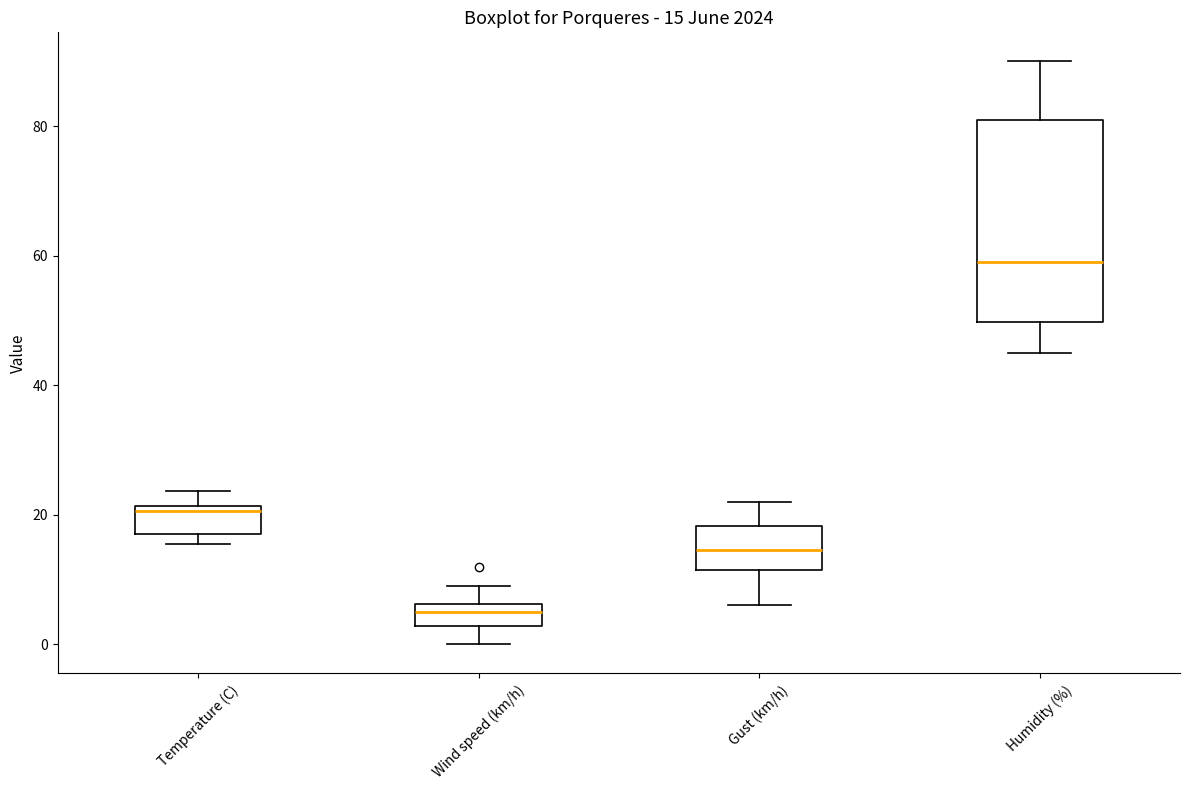

Which box's median line is the lowest?

Wind speed (km/h)